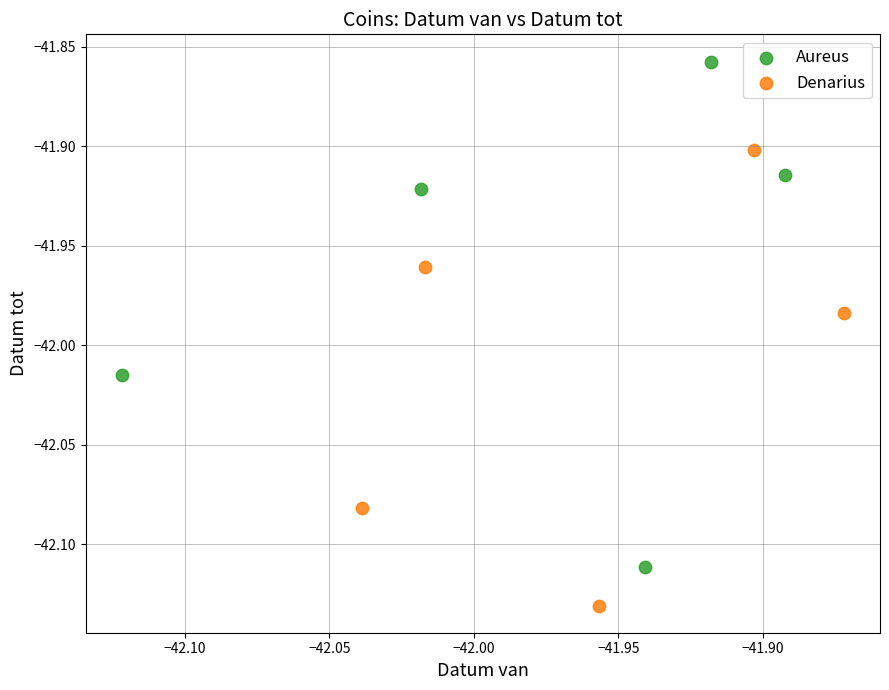

What are all the series names shown in the legend?

Aureus, Denarius